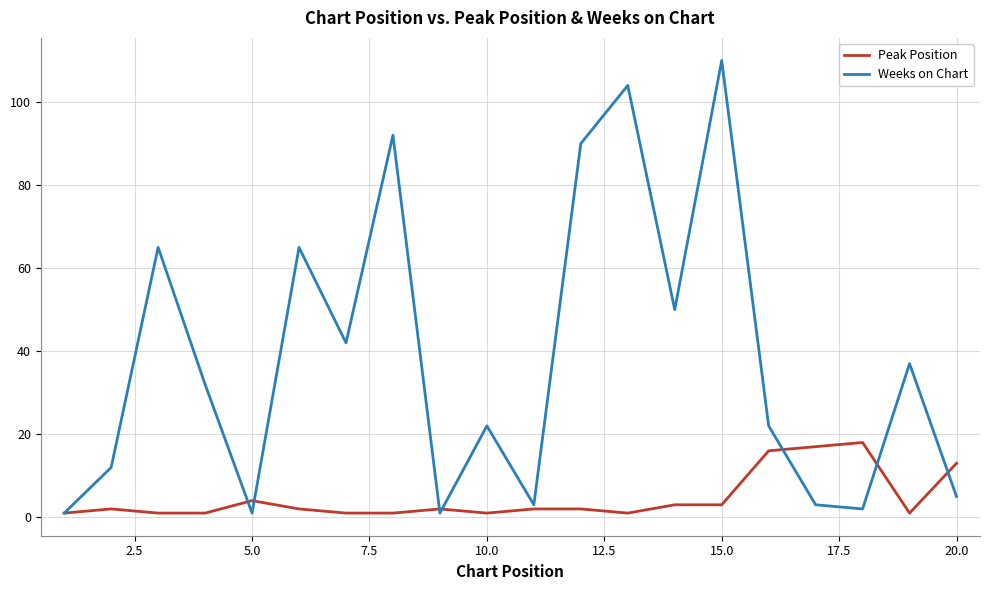

Which series has the largest total across all categories?

Weeks on Chart